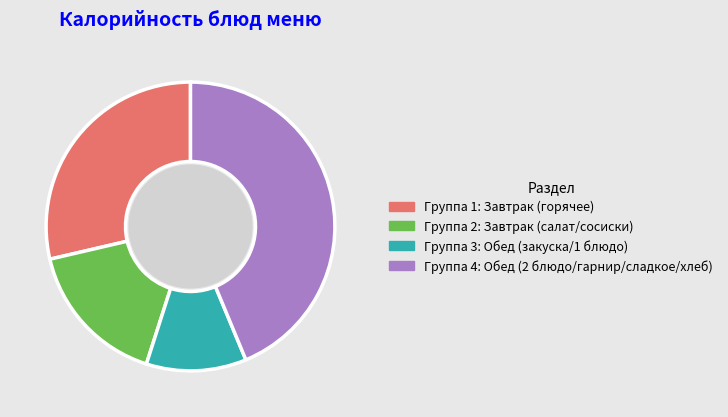

How many slices are in this pie chart?

4